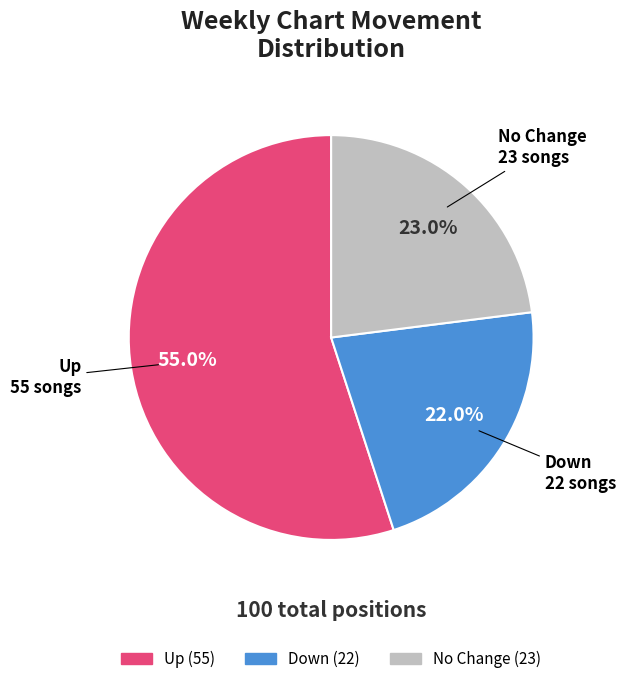

Does any single category account for the majority?

Yes